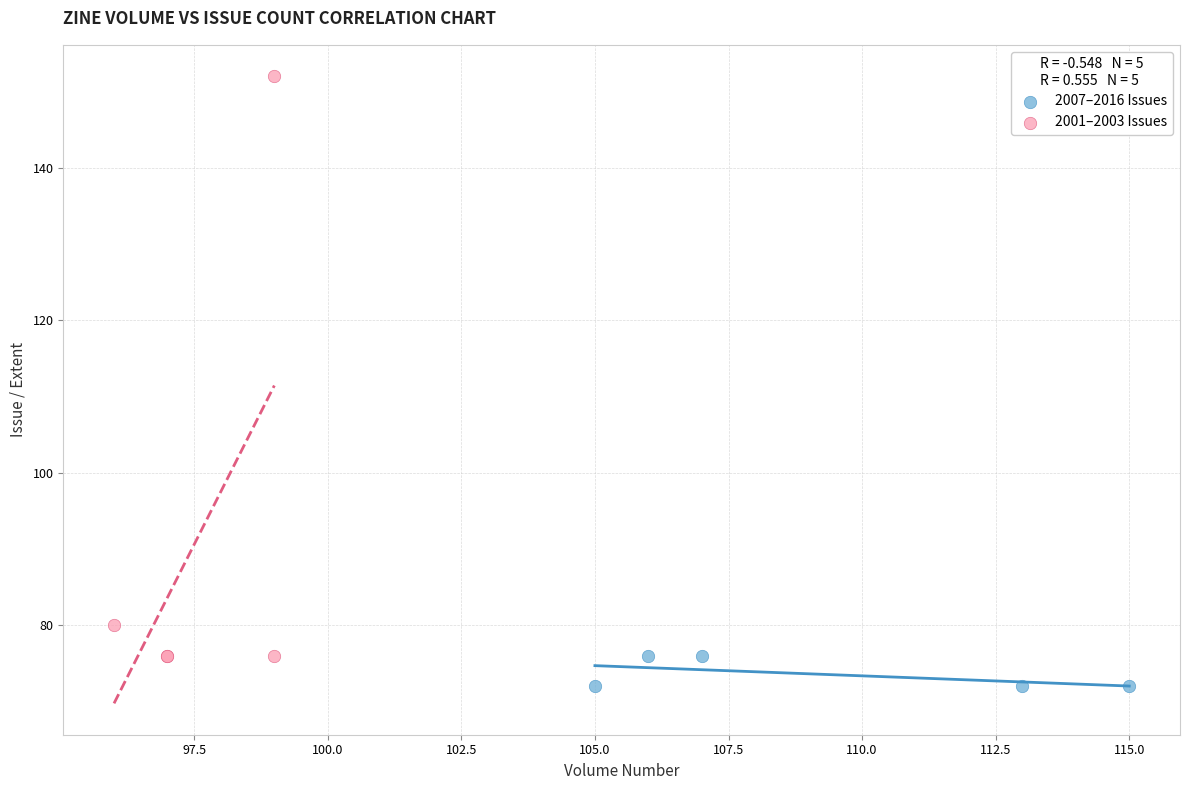

Which series contains the highest Y value?

2001–2003 Issues